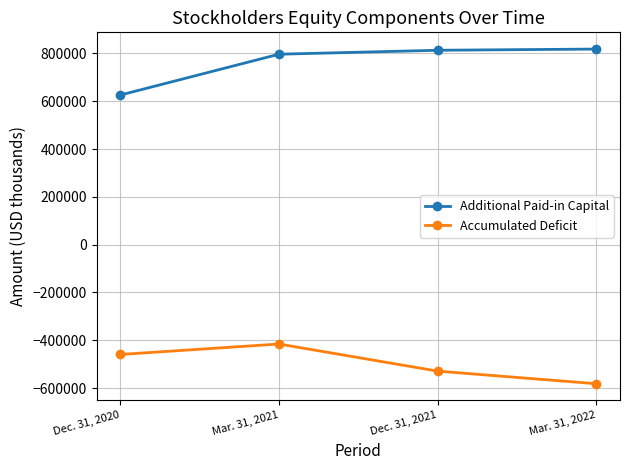

True or false: Accumulated Deficit and Additional Paid-in Capital intersect in this chart.

False